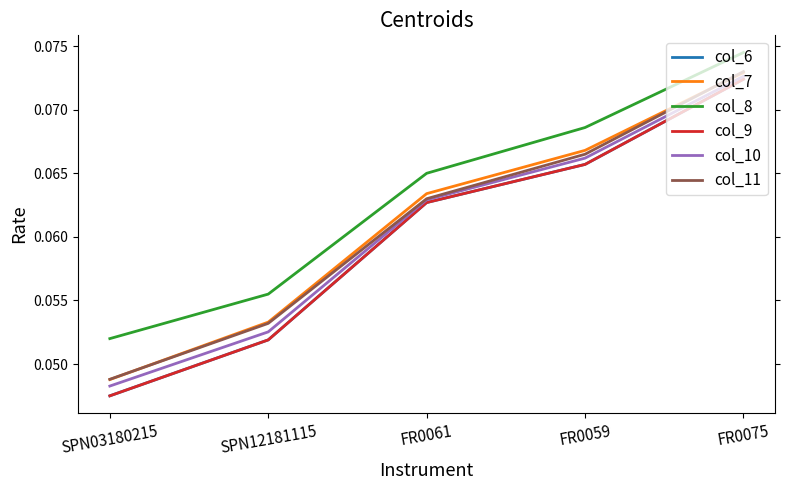

True or false: col_11 has a value of 0.0 at FR0061.

False